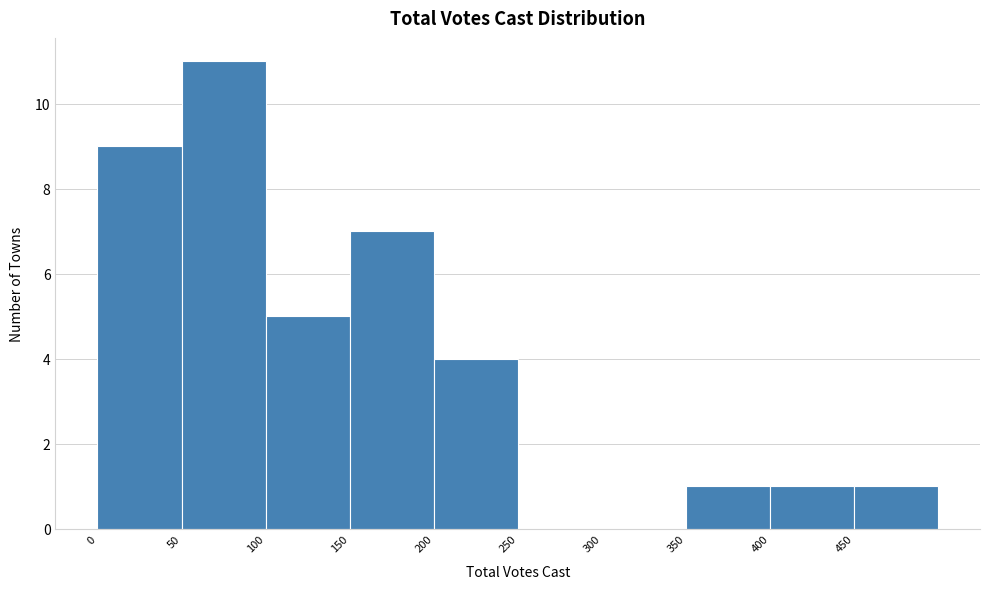

Reading left to right, list every bar in this chart as the range it spans on the x-axis followed by its height. The values are not printed on the chart, so give them approximately, as read against the axis.

0 to 50: 9
50 to 100: 11
100 to 150: 5
150 to 200: 7
200 to 250: 4
250 to 300: 0
300 to 350: 0
350 to 400: 1
400 to 450: 1
450 to 500: 1